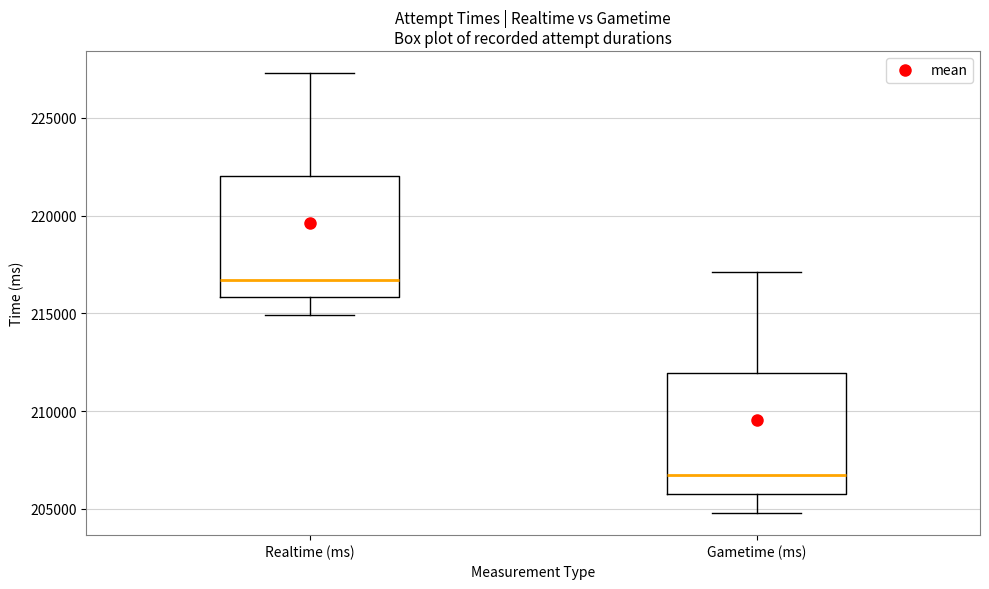

Where is the upper edge of the box for Gametime (ms) on the y-axis? The values are not printed on the chart, so give them approximately, as read against the axis.

212000